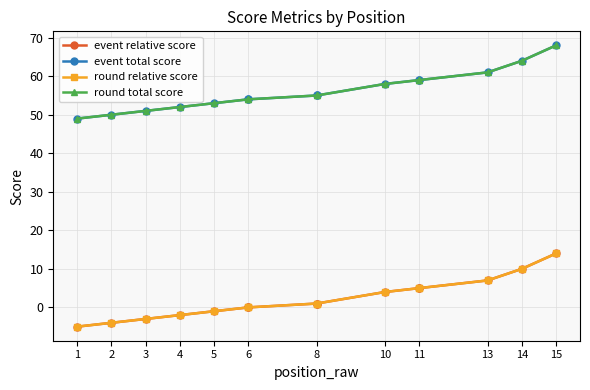

Which series has the largest range (max minus min)?

event relative score